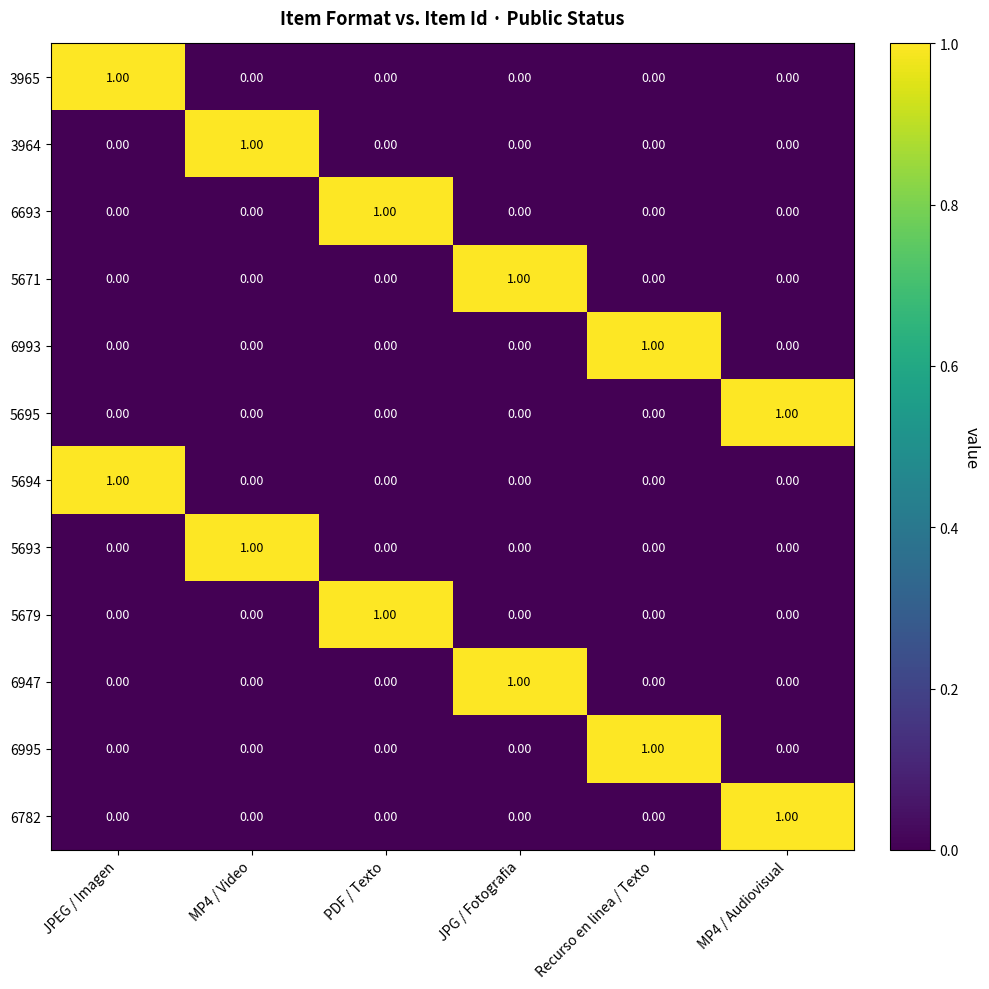

At which label does 6993 reach its peak?

Recurso en linea / Texto